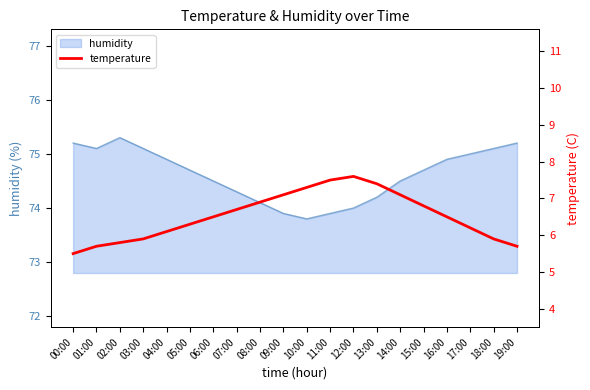

What is the highest value of the humidity series?

75.3